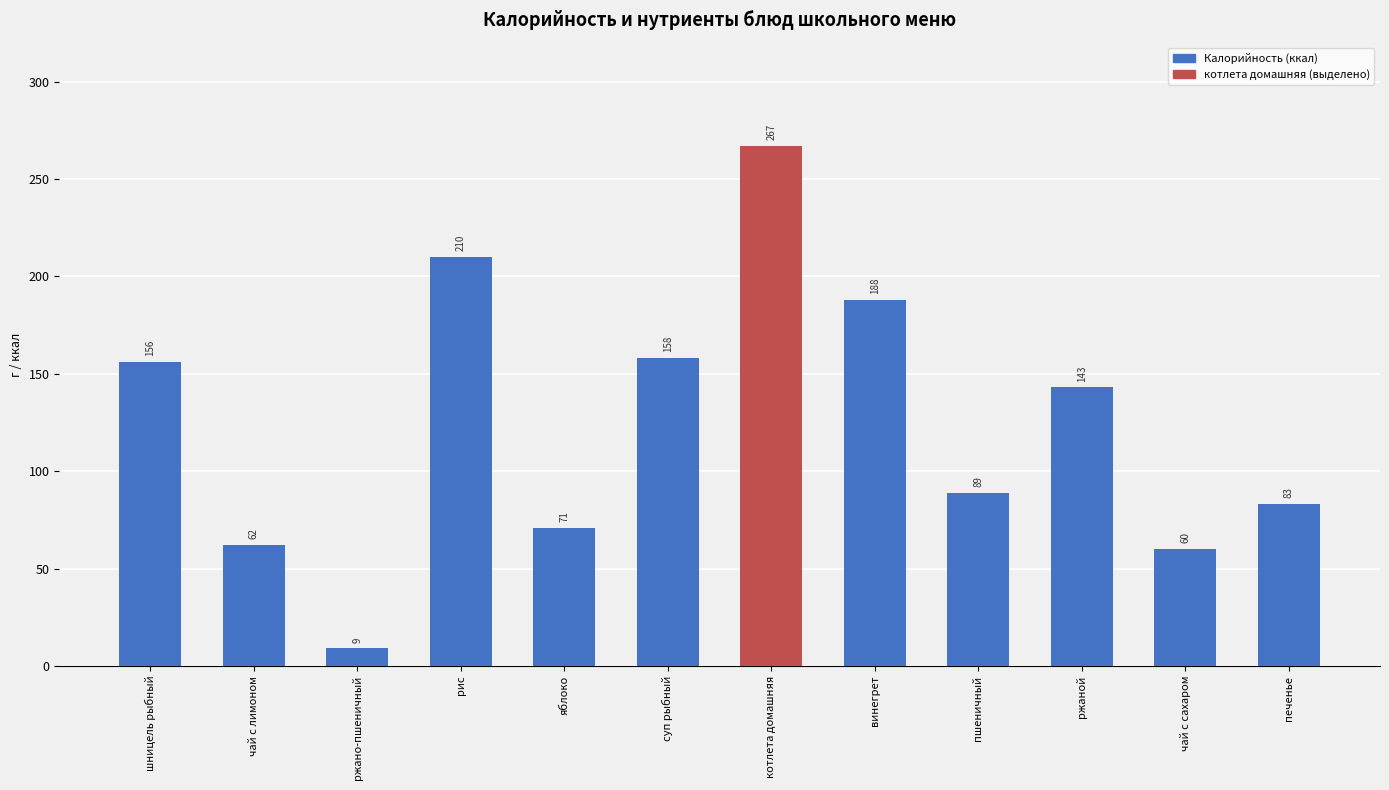

List the labels in order of value, smallest first.

ржано-пшеничный, чай с сахаром, чай с лимоном, яблоко, печенье, пшеничный, ржаной, шницель рыбный, суп рыбный, винегрет, рис, котлета домашняя